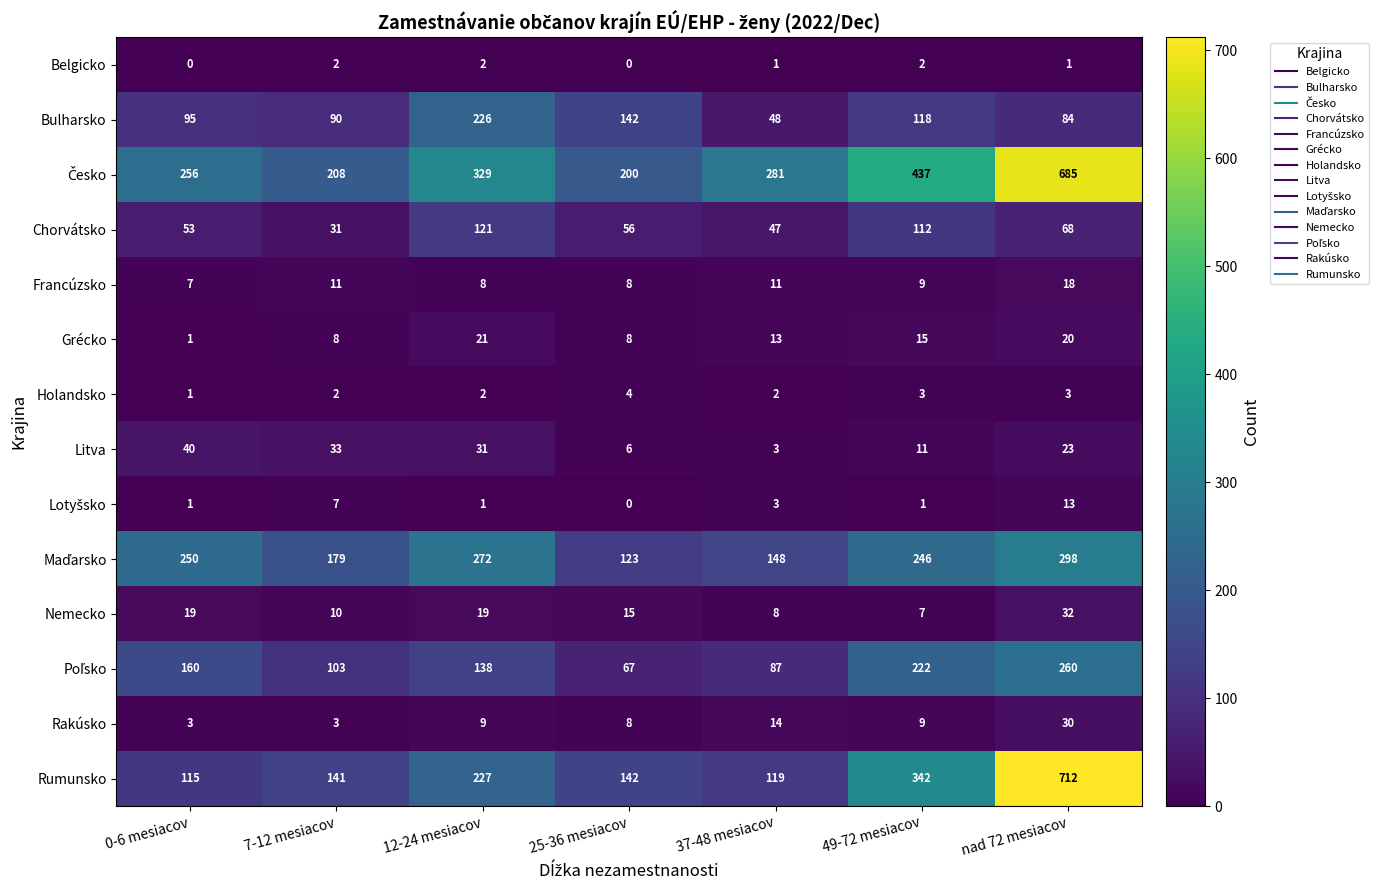

Which label corresponds to the largest value in the chart?

nad 72 mesiacov